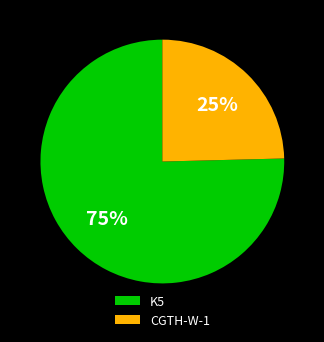

Between K5 and CGTH-W-1, which is larger?

K5